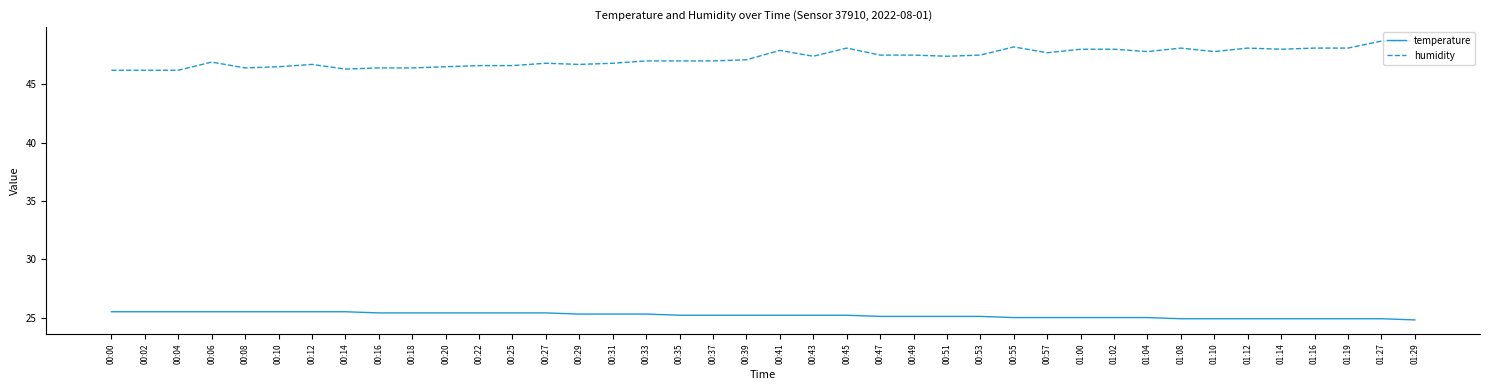

What is the total value across all series at 00:04?

71.7